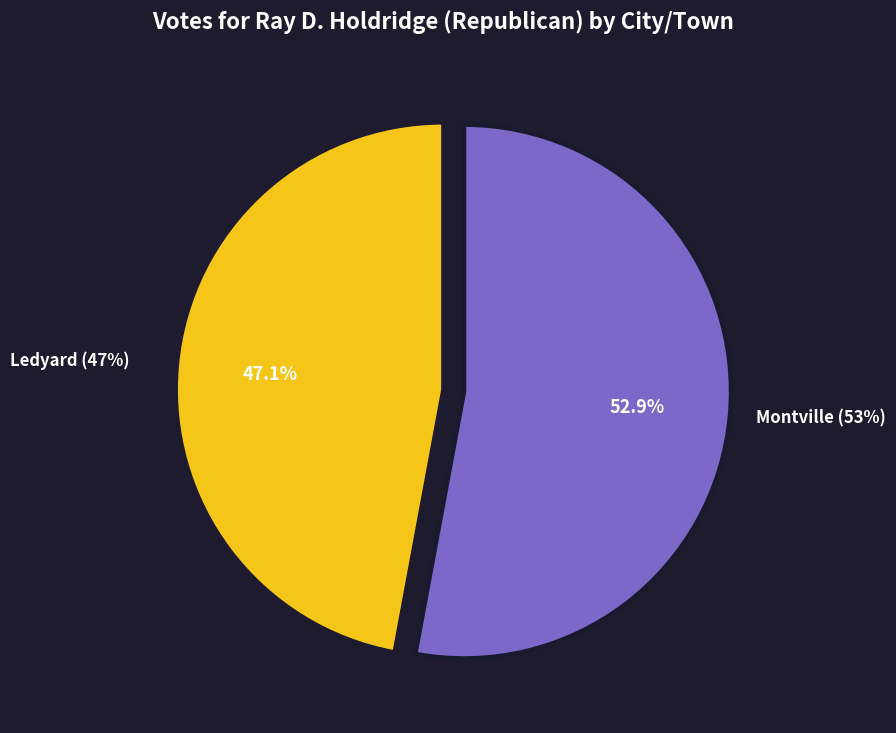

What is the largest slice in the pie chart?

Montville